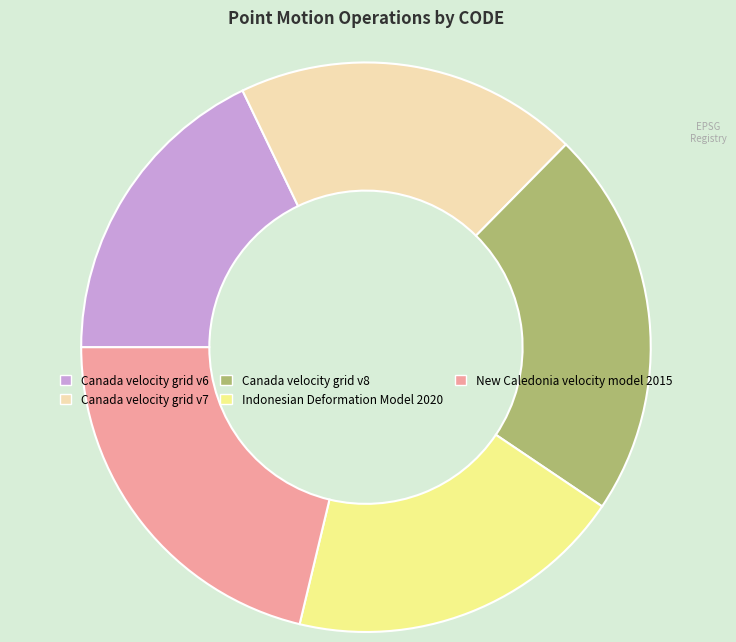

True or false: Canada velocity grid v8 accounts for 22% of the total.

True